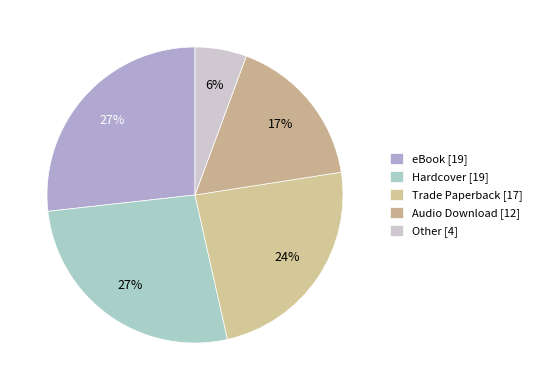

How many slices are in this pie chart?

5